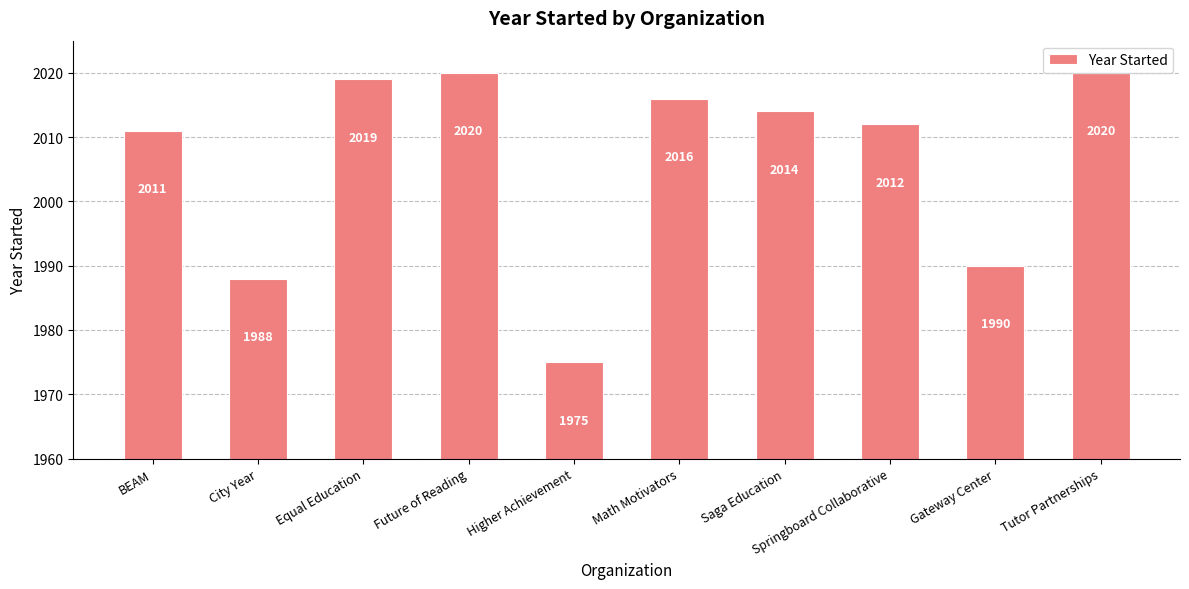

Reading left to right, what are all the values shown in this chart?

2011	1988	2019	2020	1975	2016	2014	2012	1990	2020